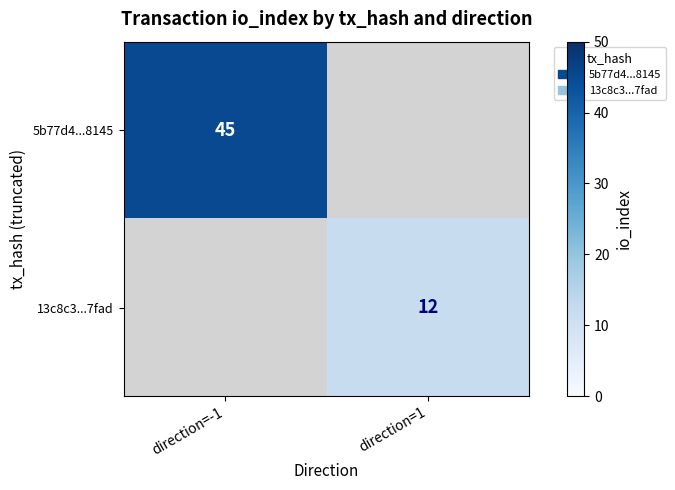

Is it true that 5b77d4...8145 equals 45 at direction=-1?

True